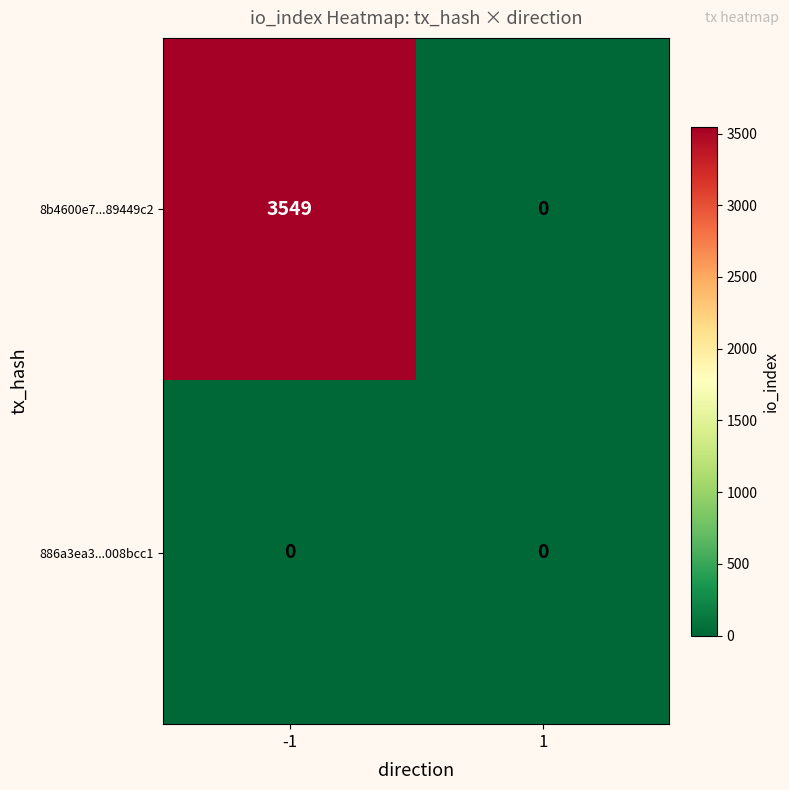

What value does the 8b4600e7...89449c2 series have at -1, to the nearest 100?

3500